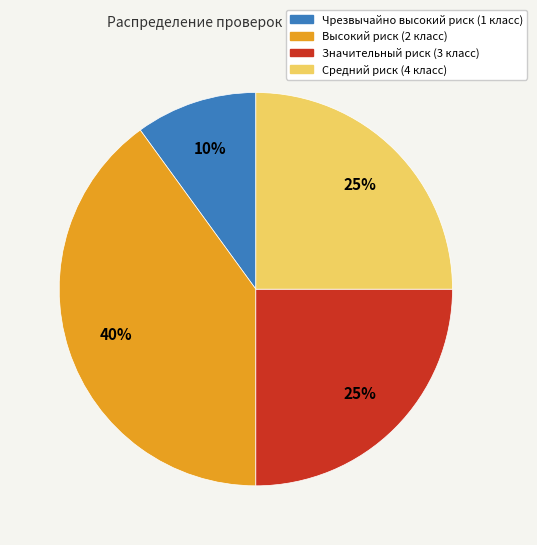

Is the sum of Высокий риск (2 класс) and Значительный риск (3 класс) greater than half?

Yes